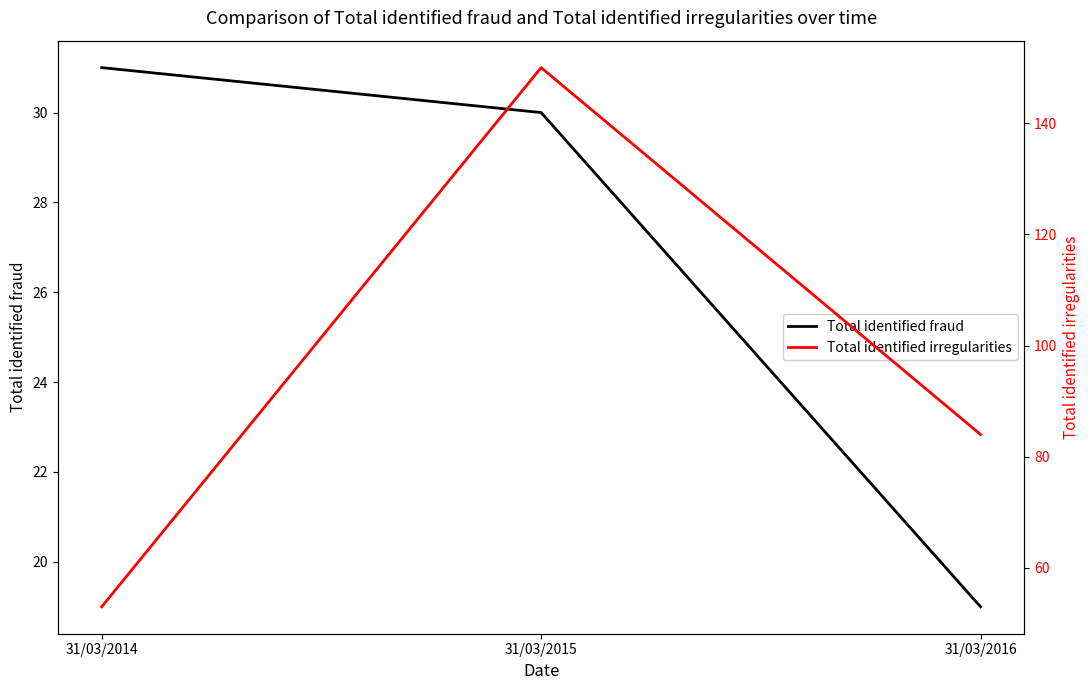

How many lines are shown in the chart?

2